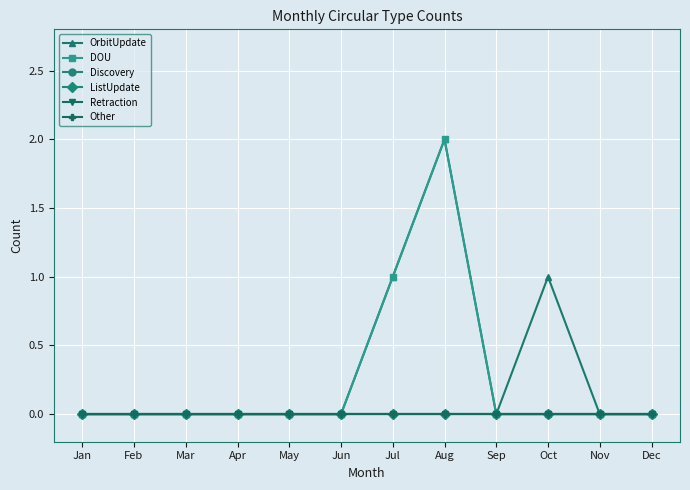

Does the chart have visible grid lines?

Yes